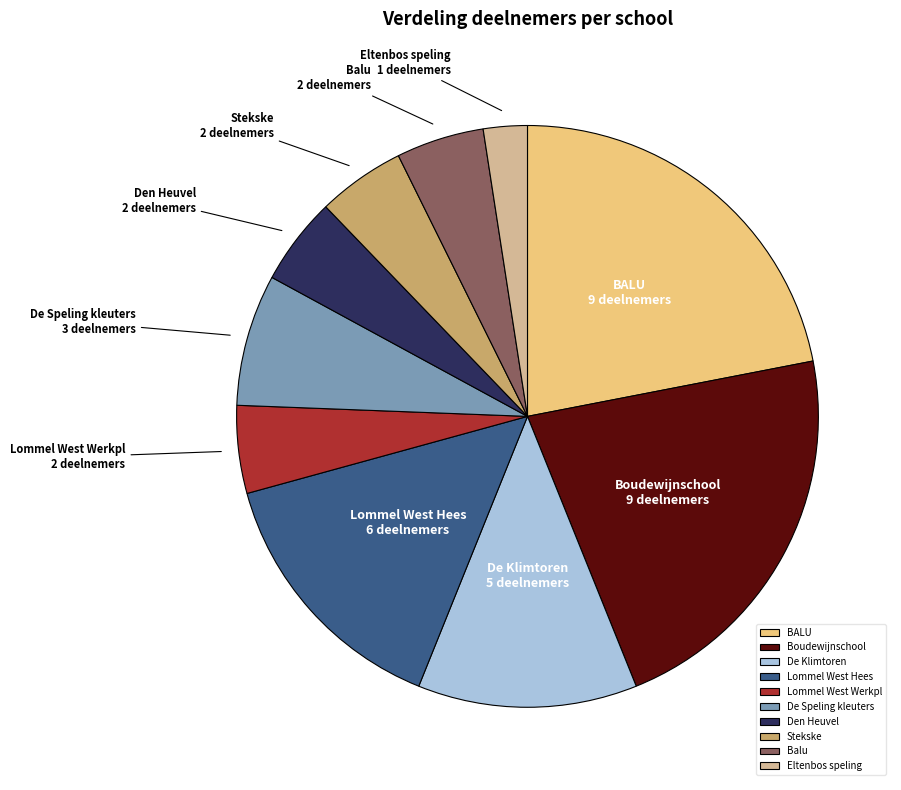

How many slices are in this pie chart?

10